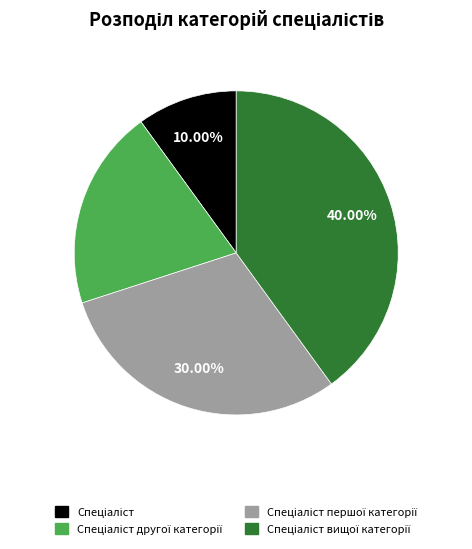

Is there any slice that represents more than half of the pie?

No